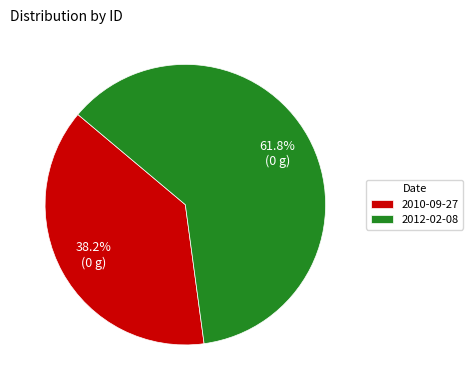

Combined, what portion of the pie is 2010-09-27 and 2012-02-08?

100.0%